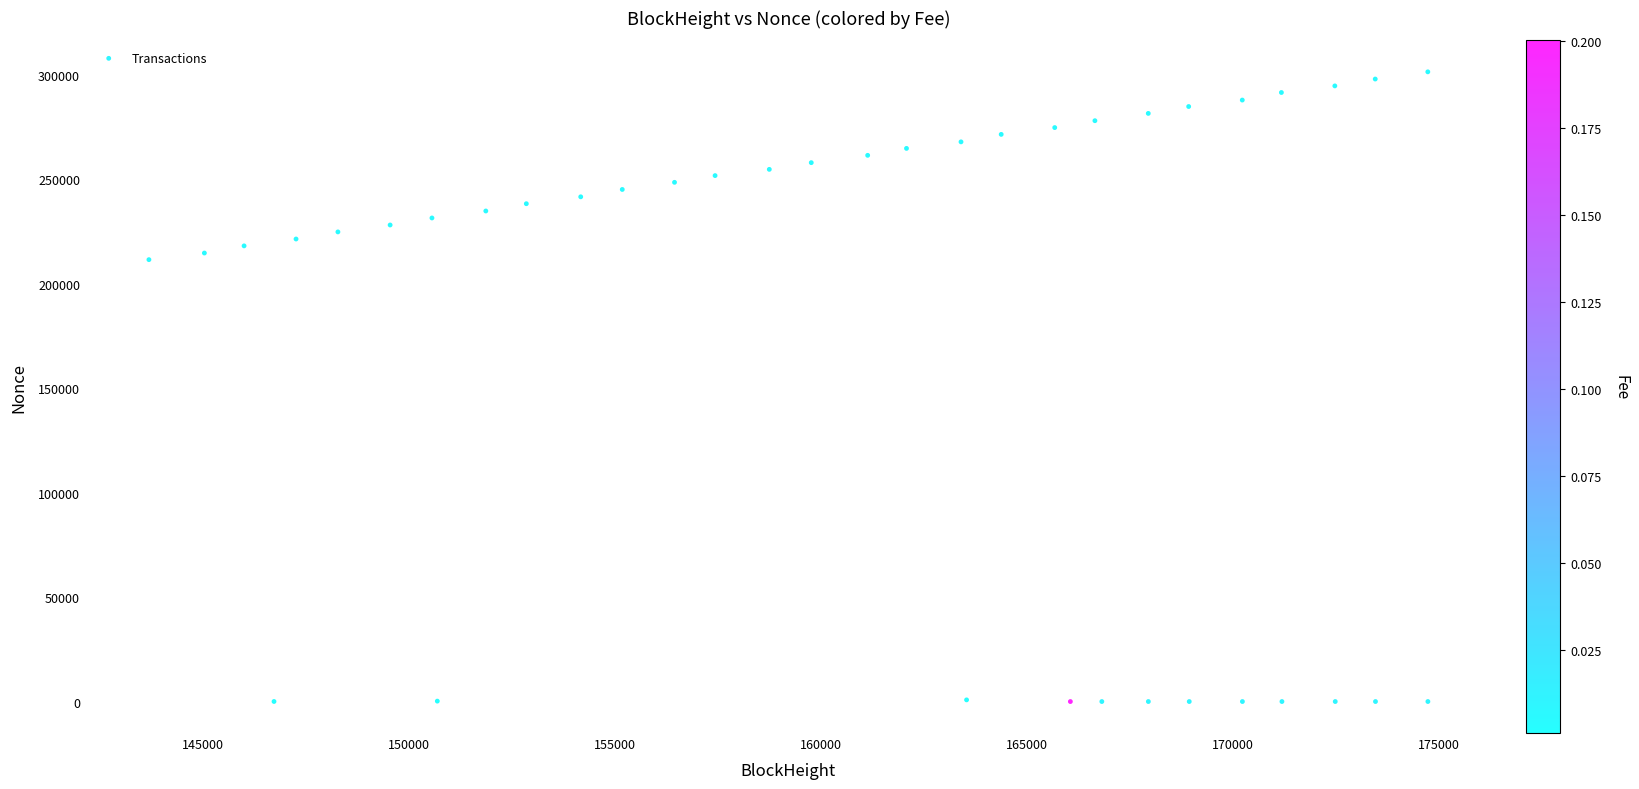

What is the range of Y values (max minus min)?

301547